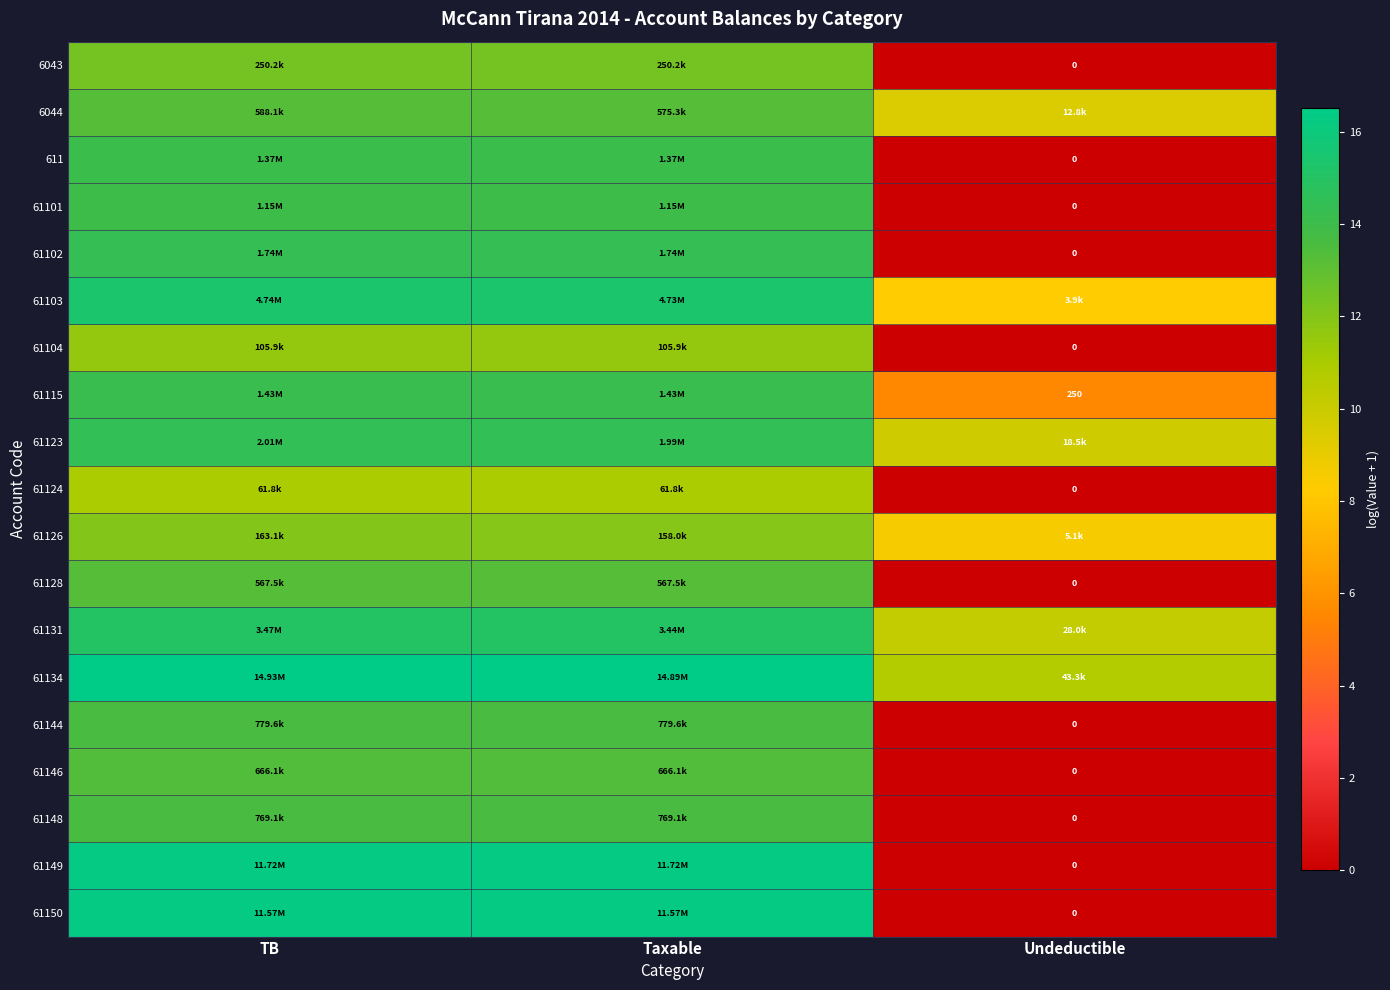

What is the maximum value for 61103?

15.4